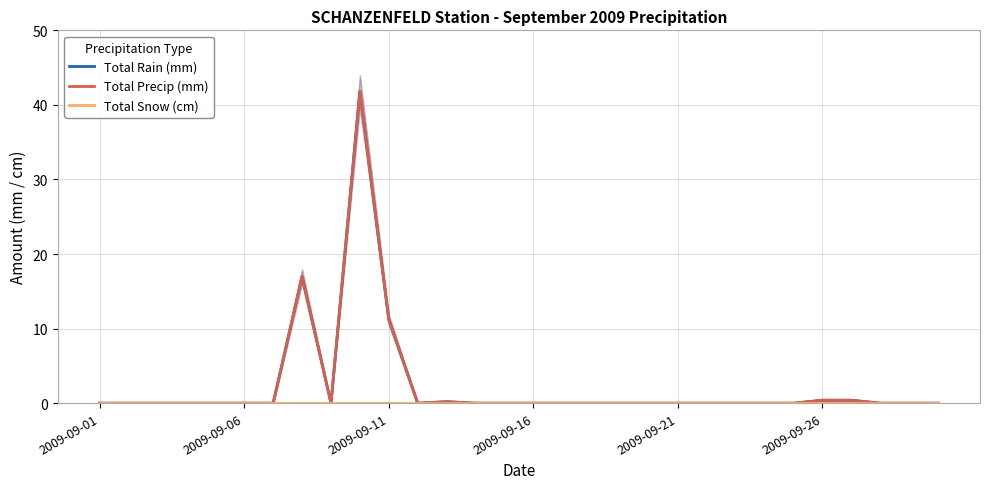

At 29, list the series in order from smallest to largest.

Total Rain (mm), Total Precip (mm), Total Snow (cm)